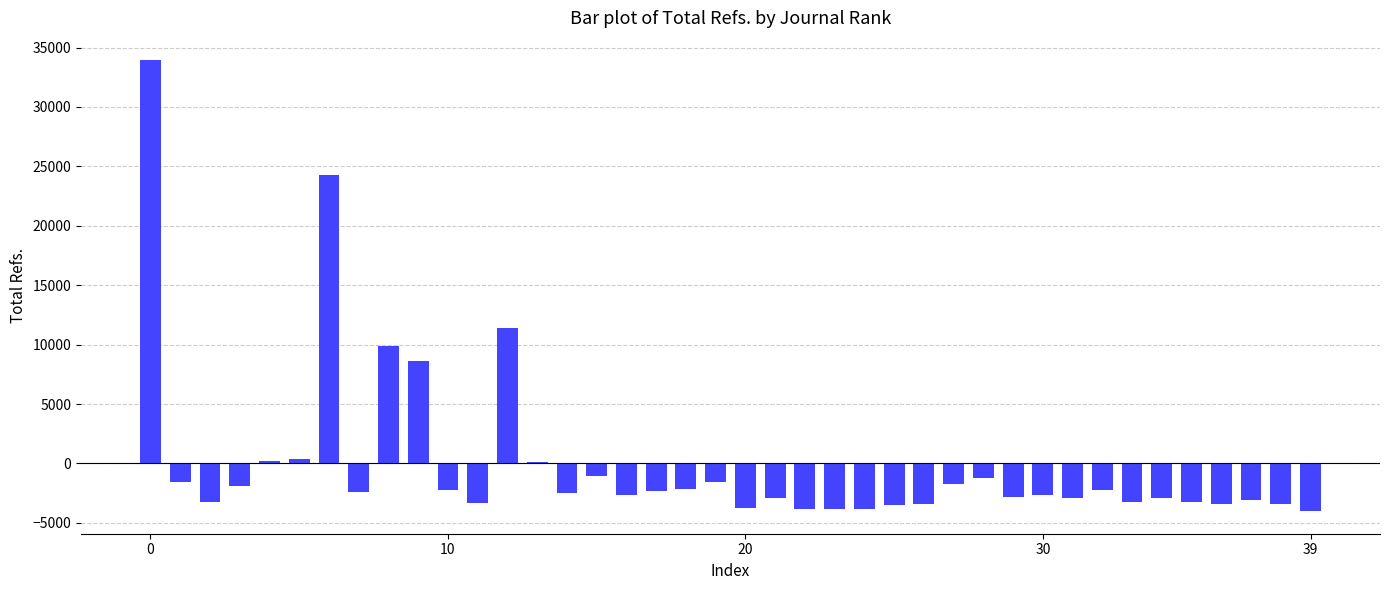

Count the number of data series in this chart.

1